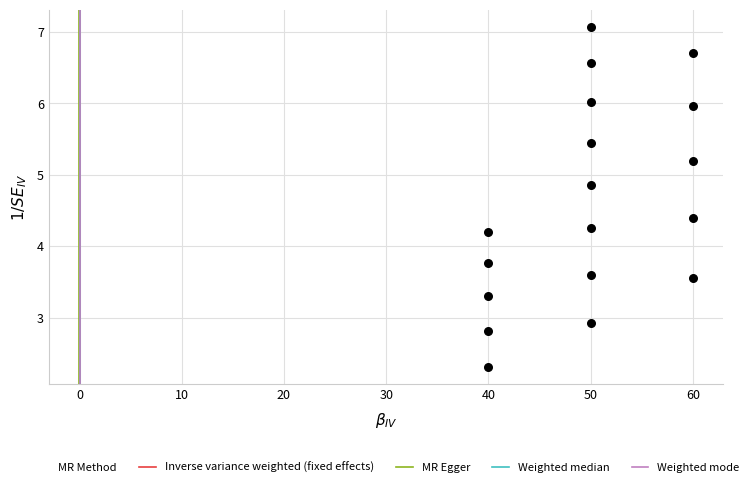

What is the range of X values (max minus min)?

20.0